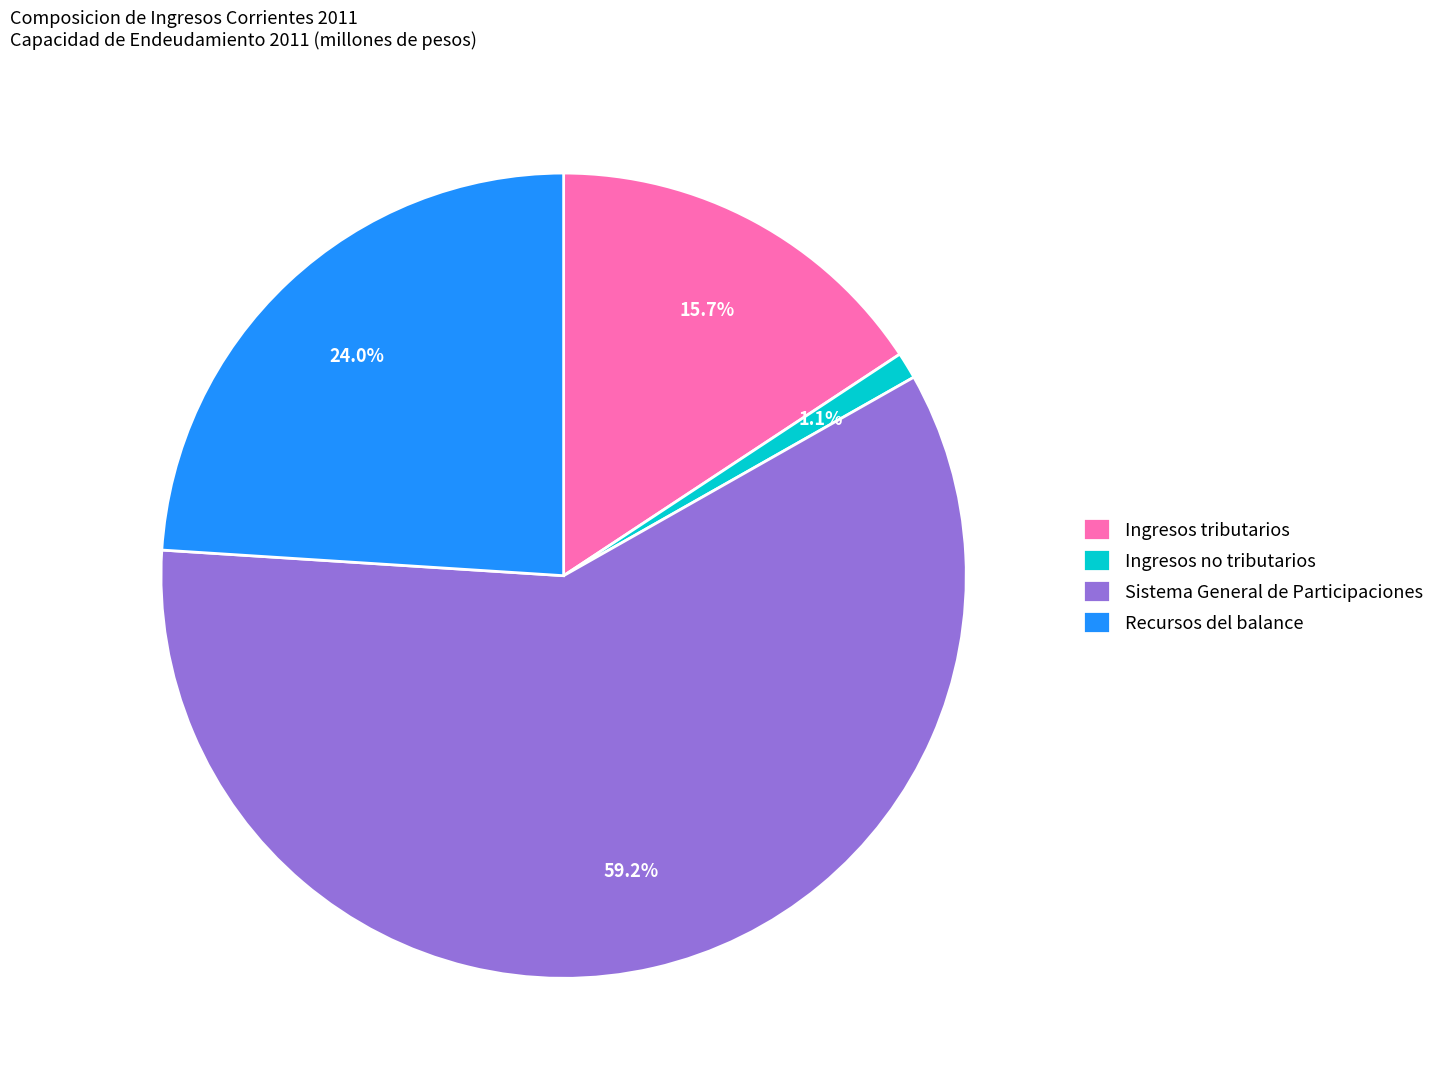

True or false: Sistema General de Participaciones accounts for 59% of the total.

True